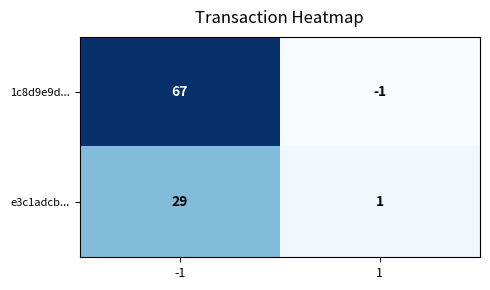

What is the highest value of the 1c8d9e9d... series?

67